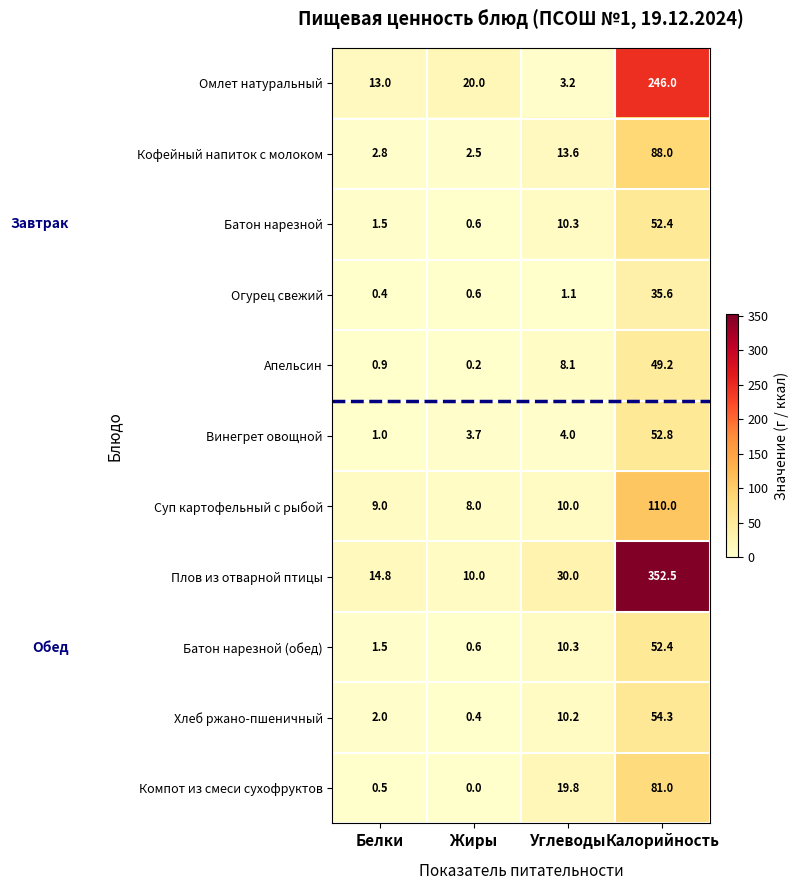

At which label does Кофейный напиток с молоком first exceed 13?

Углеводы